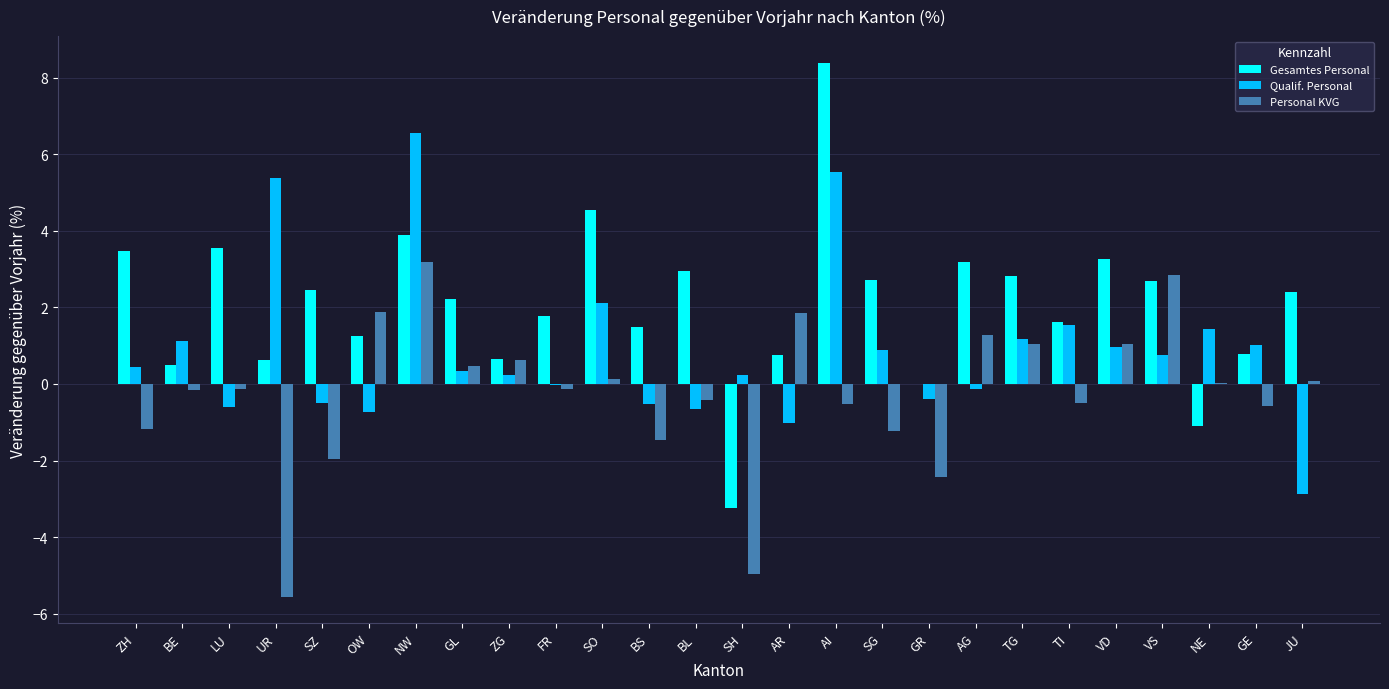

At which label does Personal KVG reach its peak?

NW